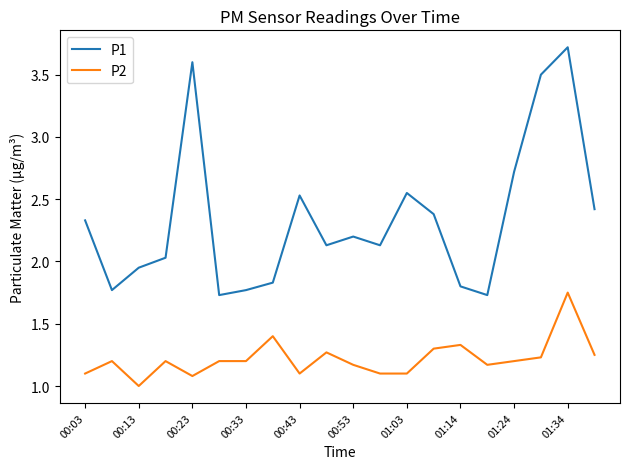

What is the sum of all P1 values?

46.8